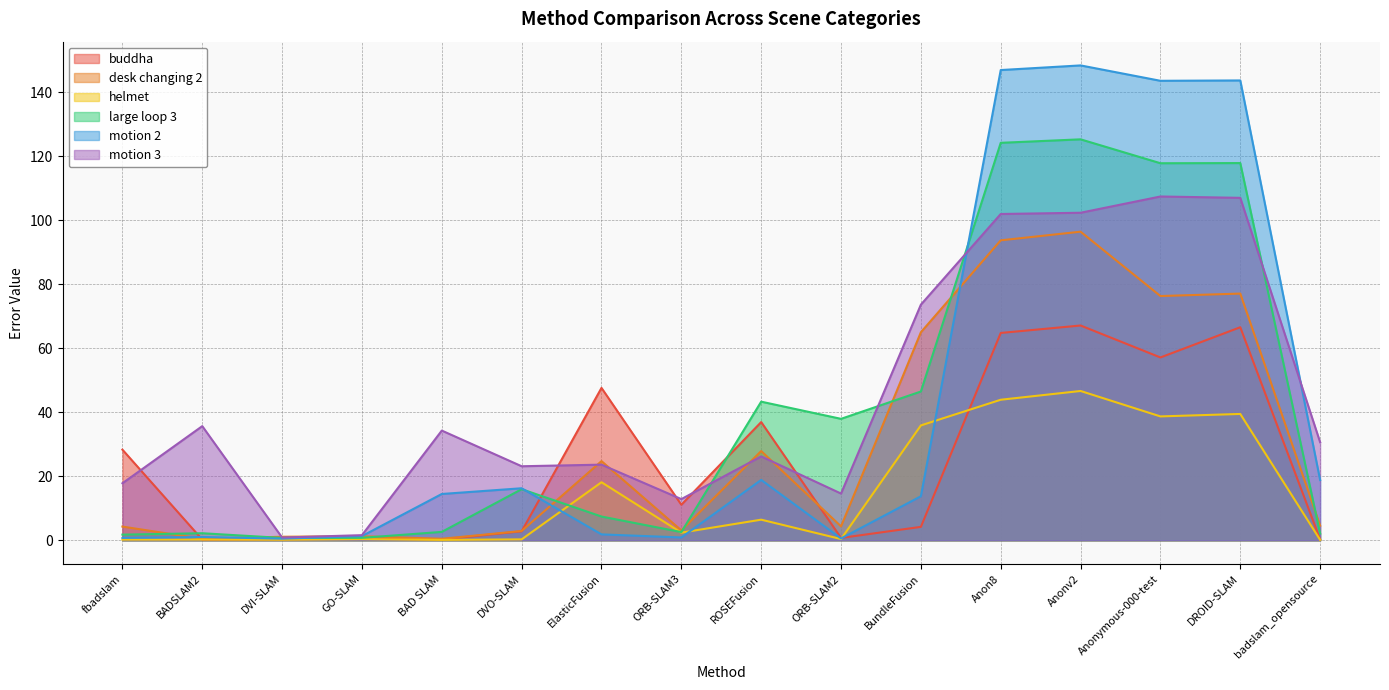

Which category has the lowest value across all series?

BAD SLAM